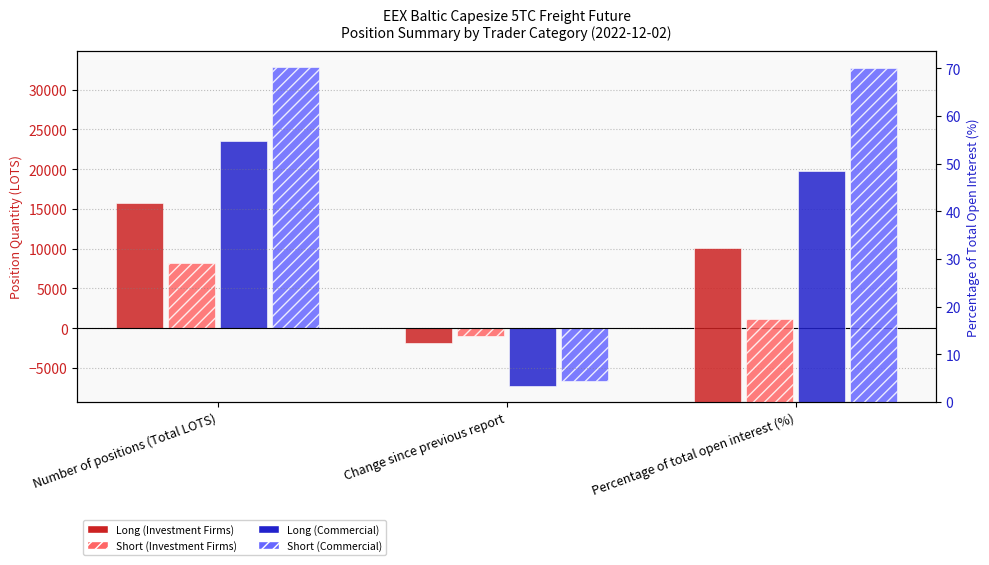

True or false: Short (Commercial) has a value of -9017.8 at Change since previous report.

False